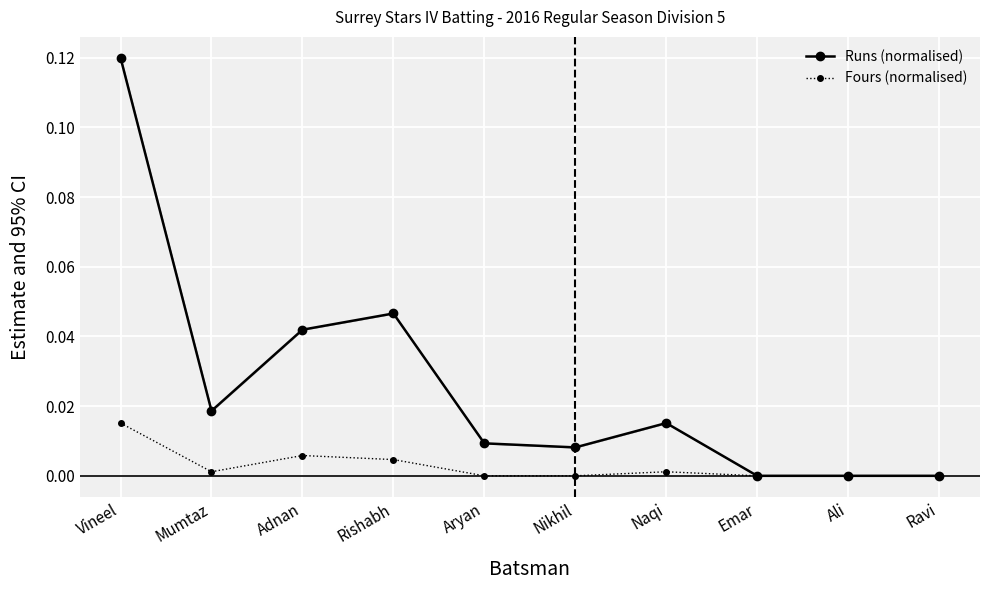

How many lines are shown in the chart?

2